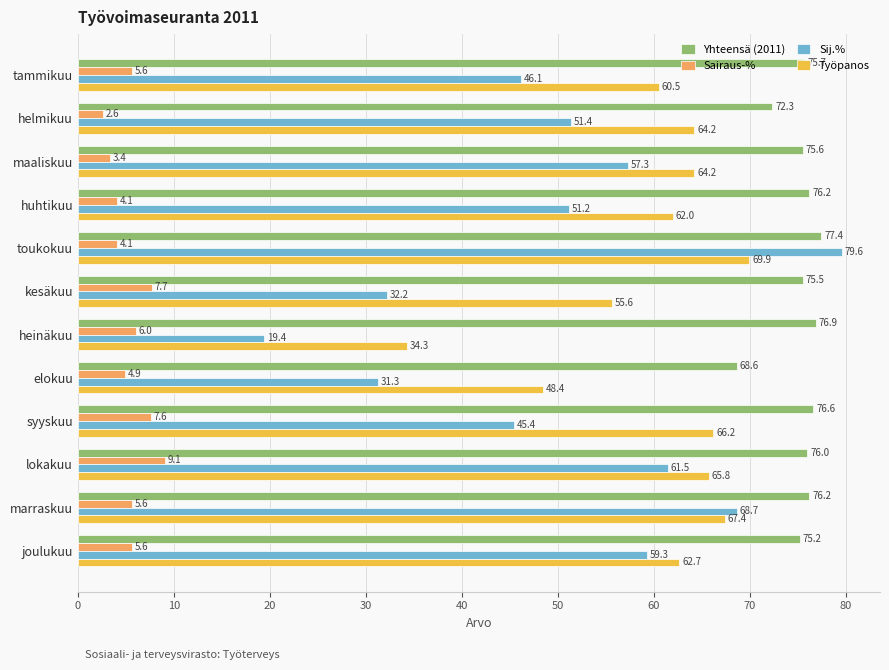

Read the Sairaus-% value at huhtikuu.

4.1